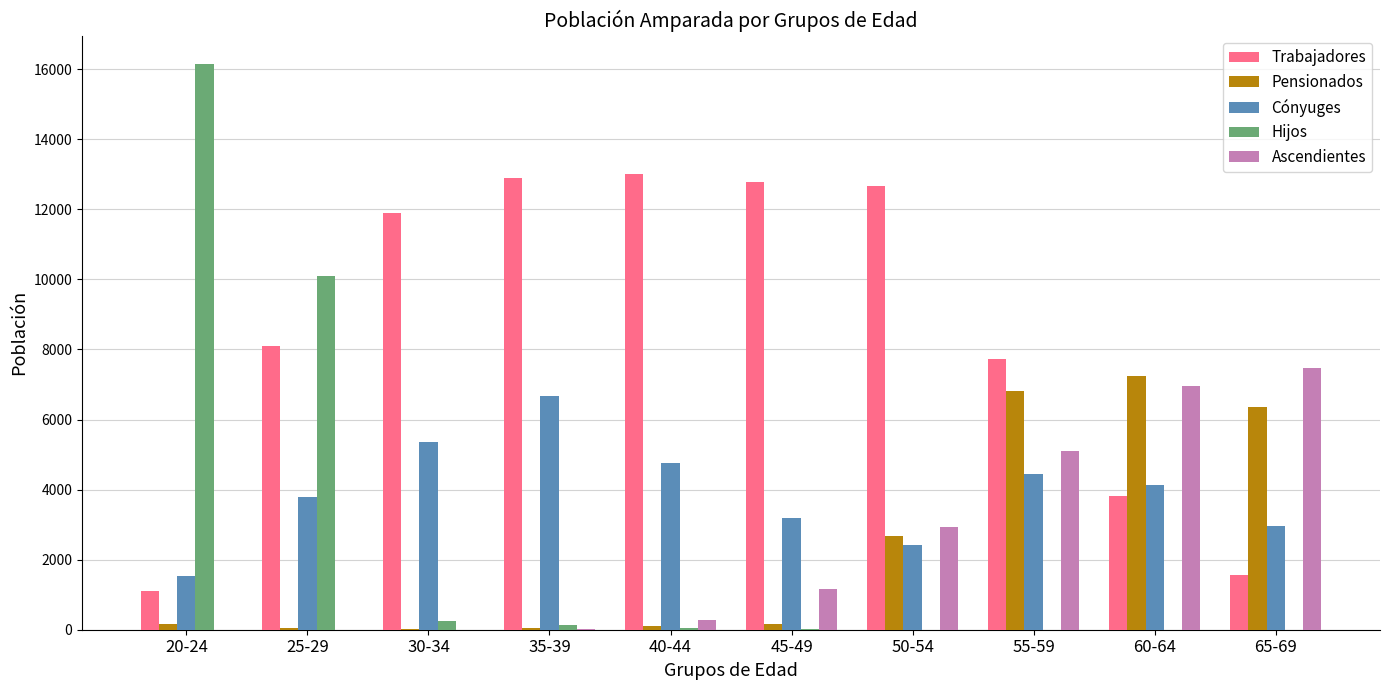

Are the bars horizontal?

No